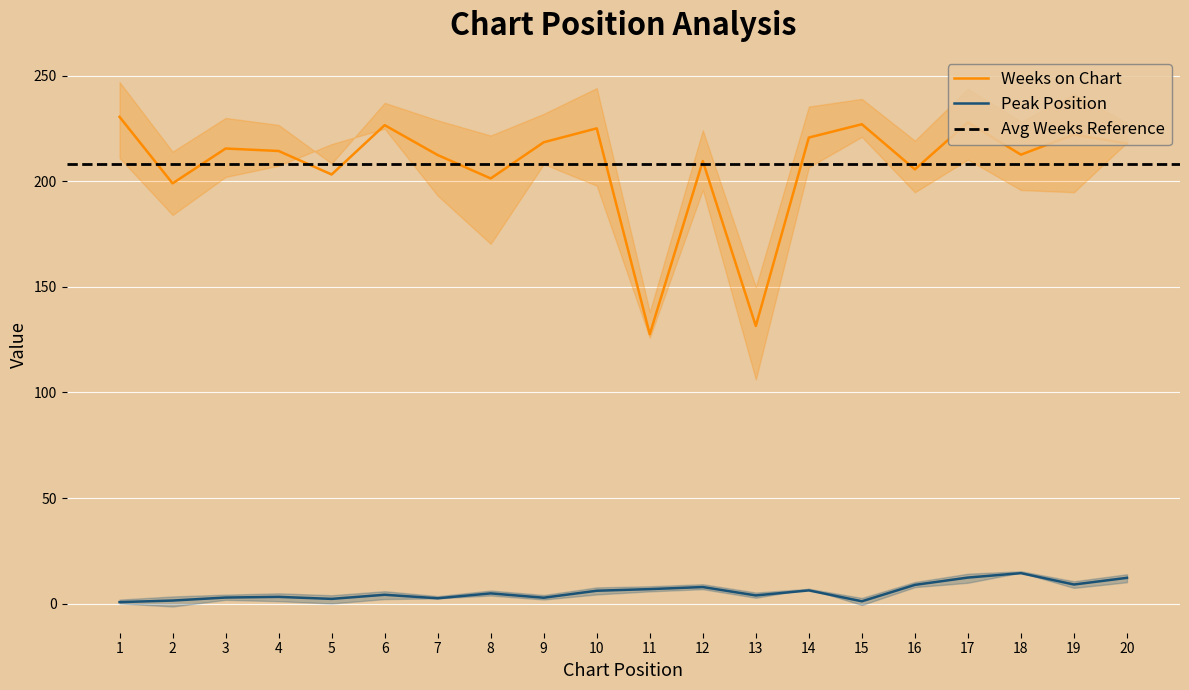

True or false: Peak Position and Weeks on Chart cross at least once.

False